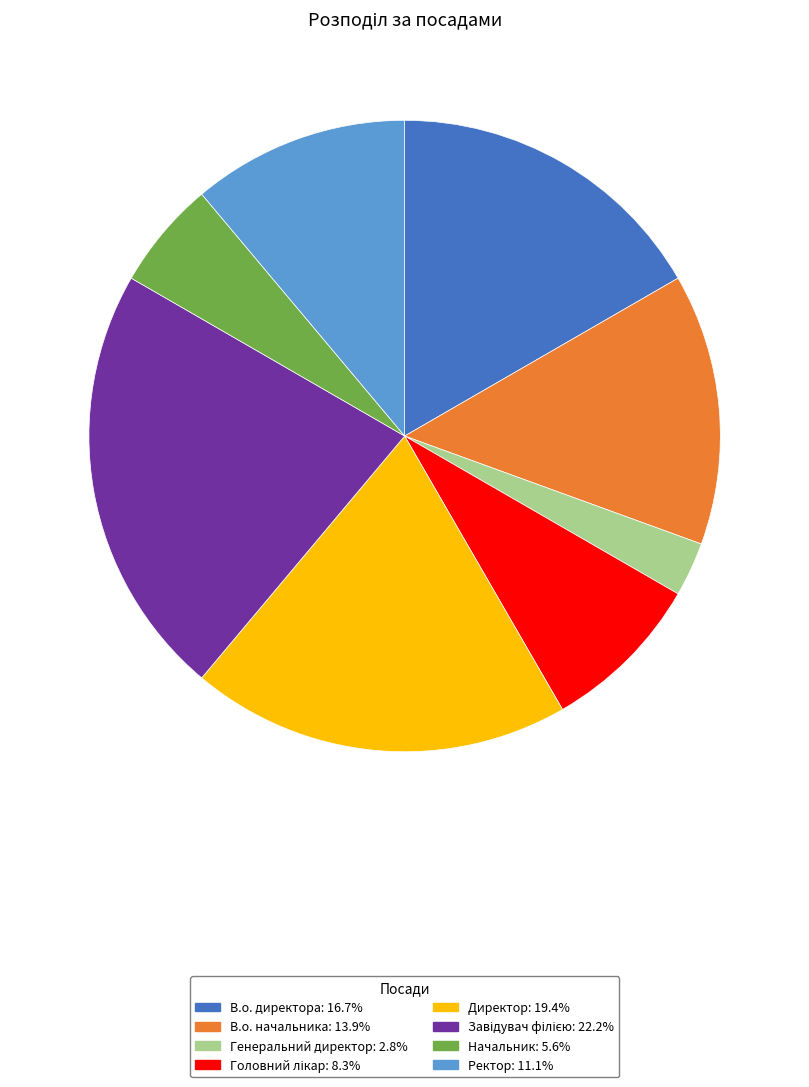

True or false: В.о. директора accounts for 17% of the total.

True